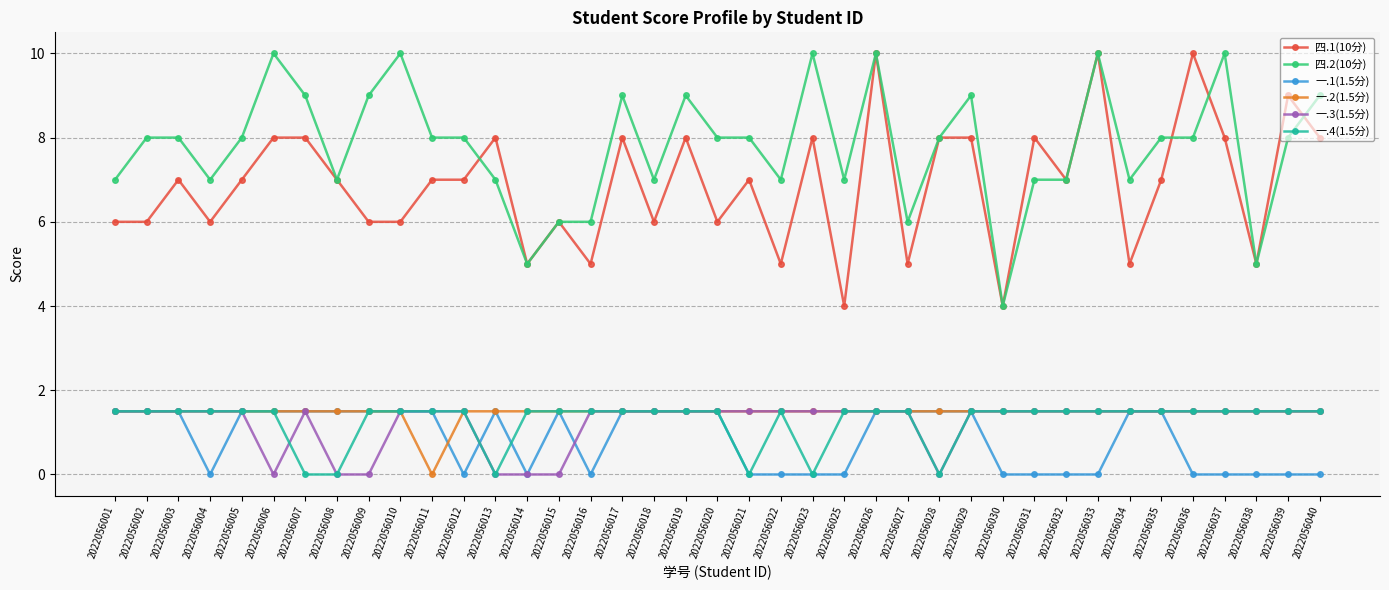

What is the value of the 四.2(10分) point at the 38th from the left?

8.0